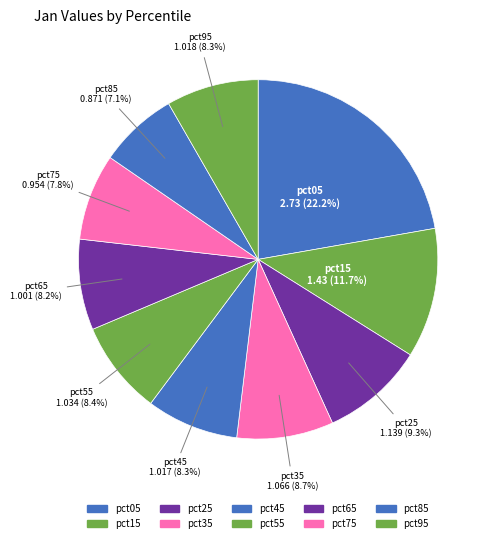

Rank the categories by value from lowest to highest.

pct85, pct75, pct65, pct45, pct95, pct55, pct35, pct25, pct15, pct05